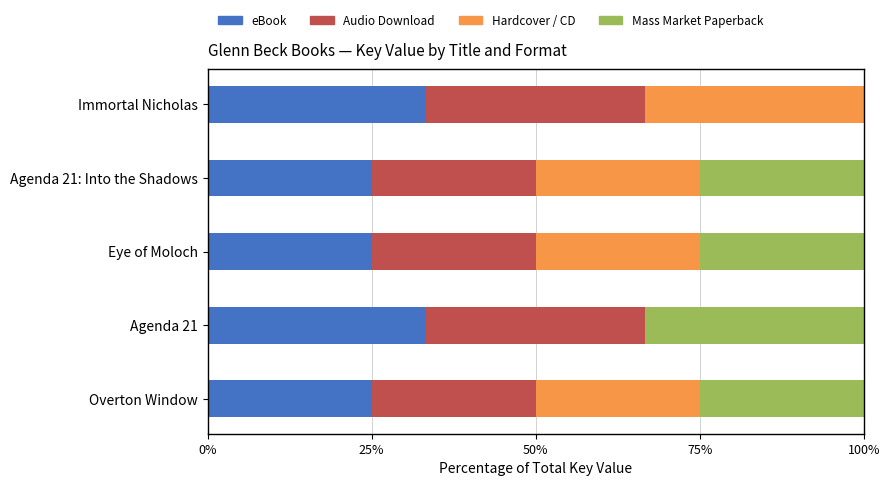

How many distinct data groups are displayed?

4